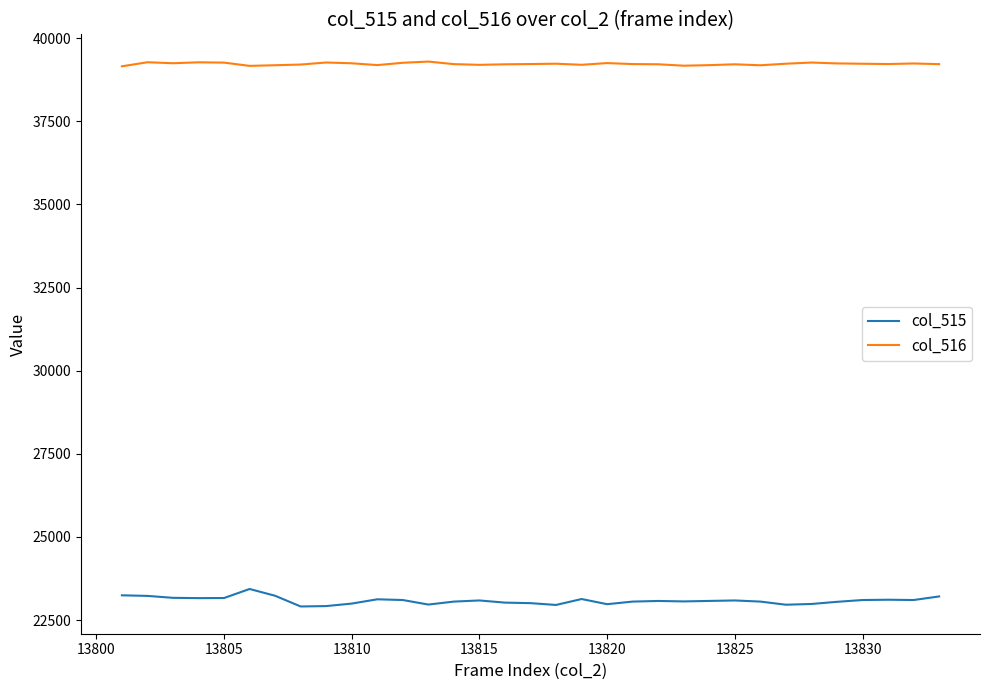

List the series in order of their peak value, highest first.

col_516, col_515